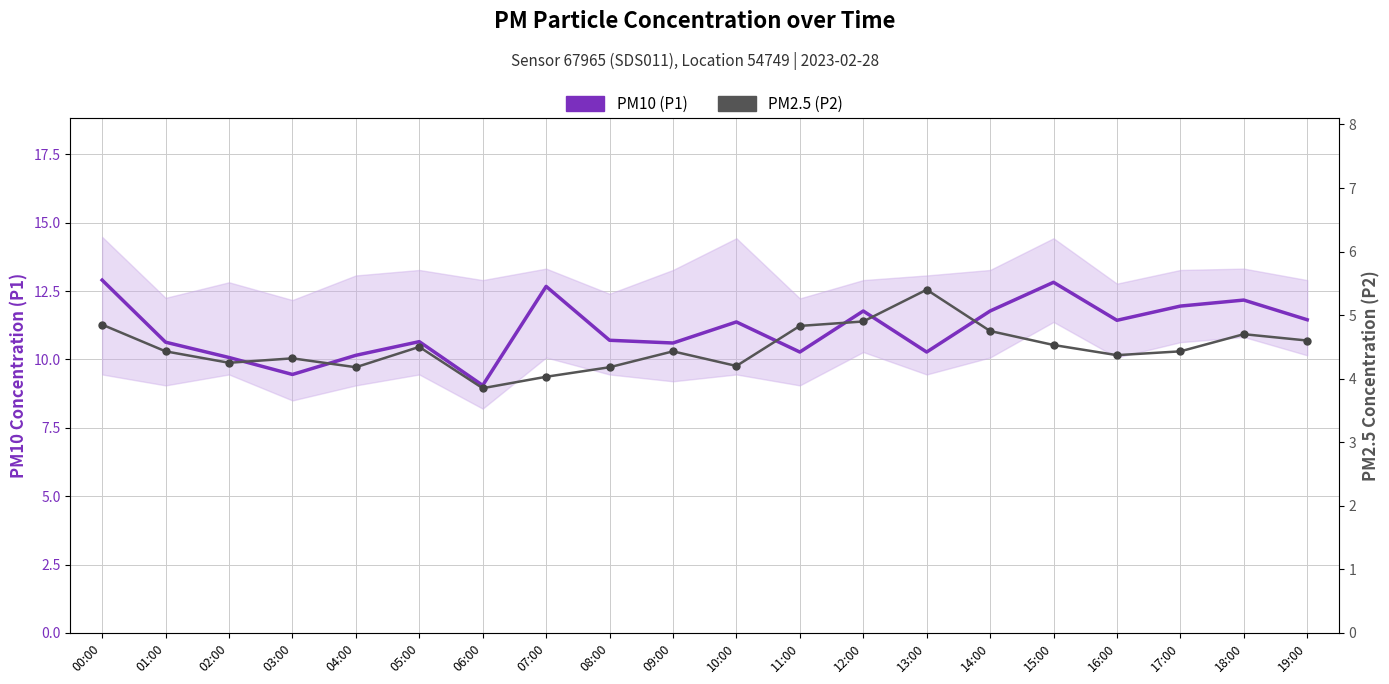

Which series has the largest range (max minus min)?

PM10 (P1)